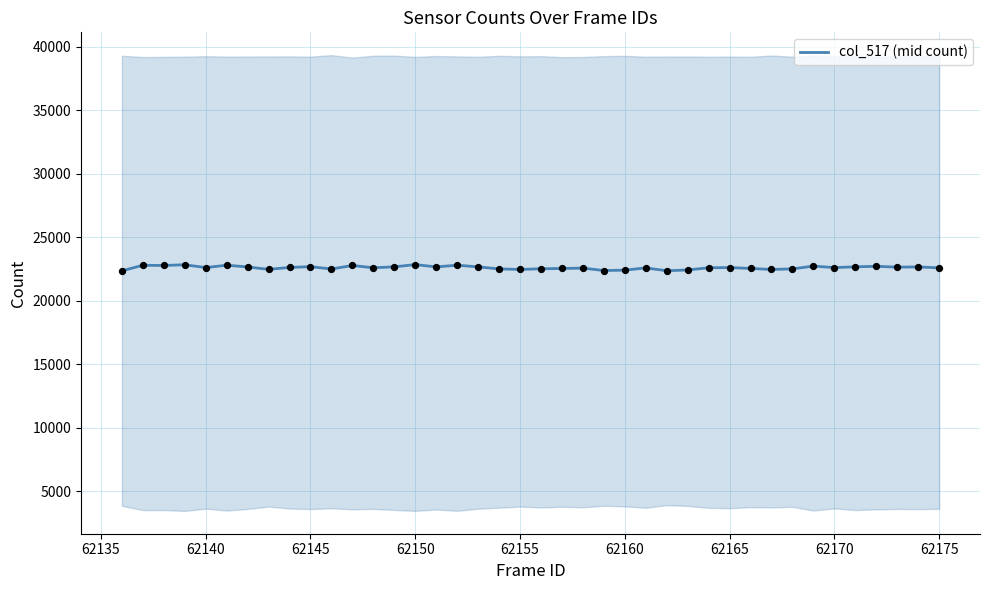

Is it true that col_517 (mid count) equals 37081 at 62160?

False